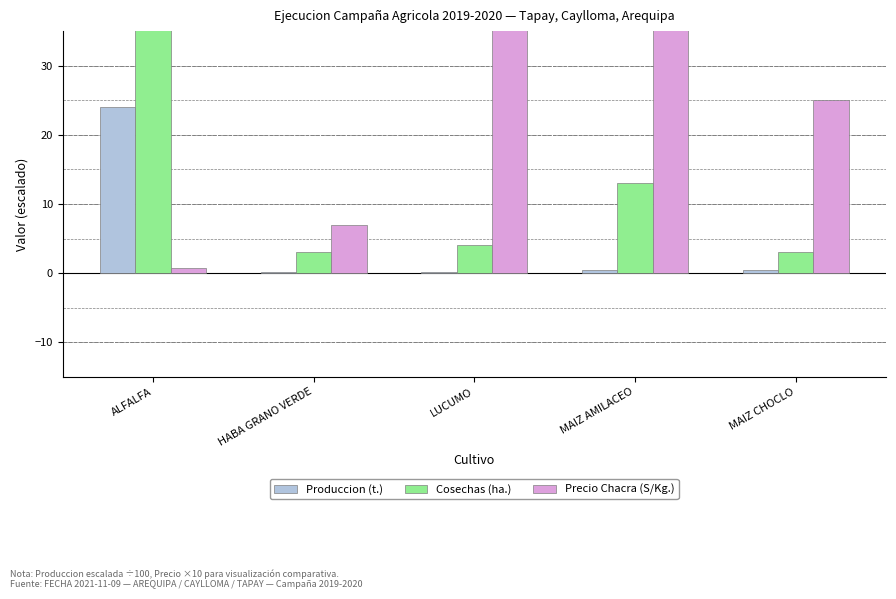

At which label does Cosechas (ha.) first exceed 4?

ALFALFA